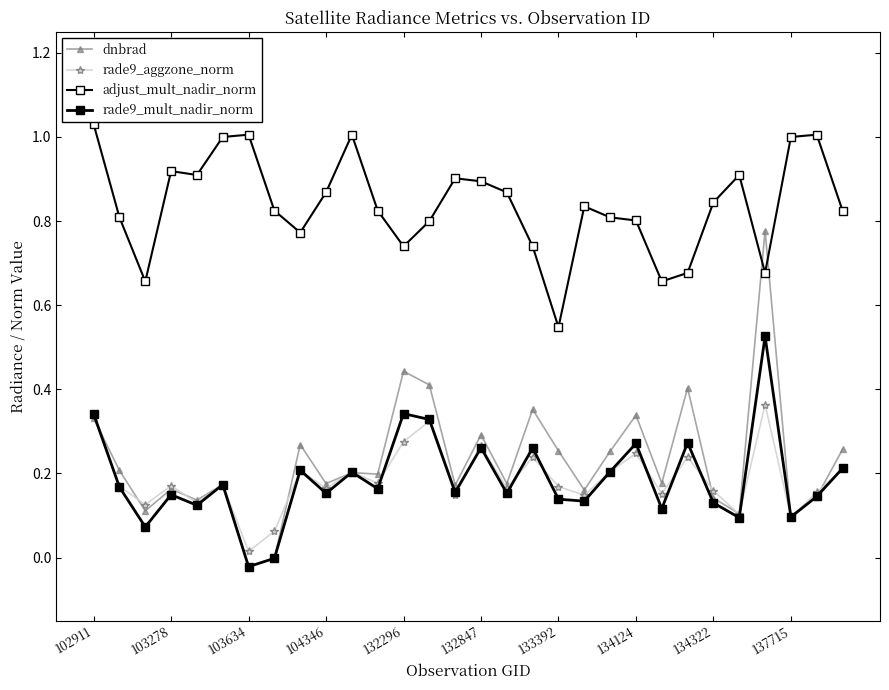

True or false: adjust_mult_nadir_norm and rade9_aggzone_norm cross at least once.

False